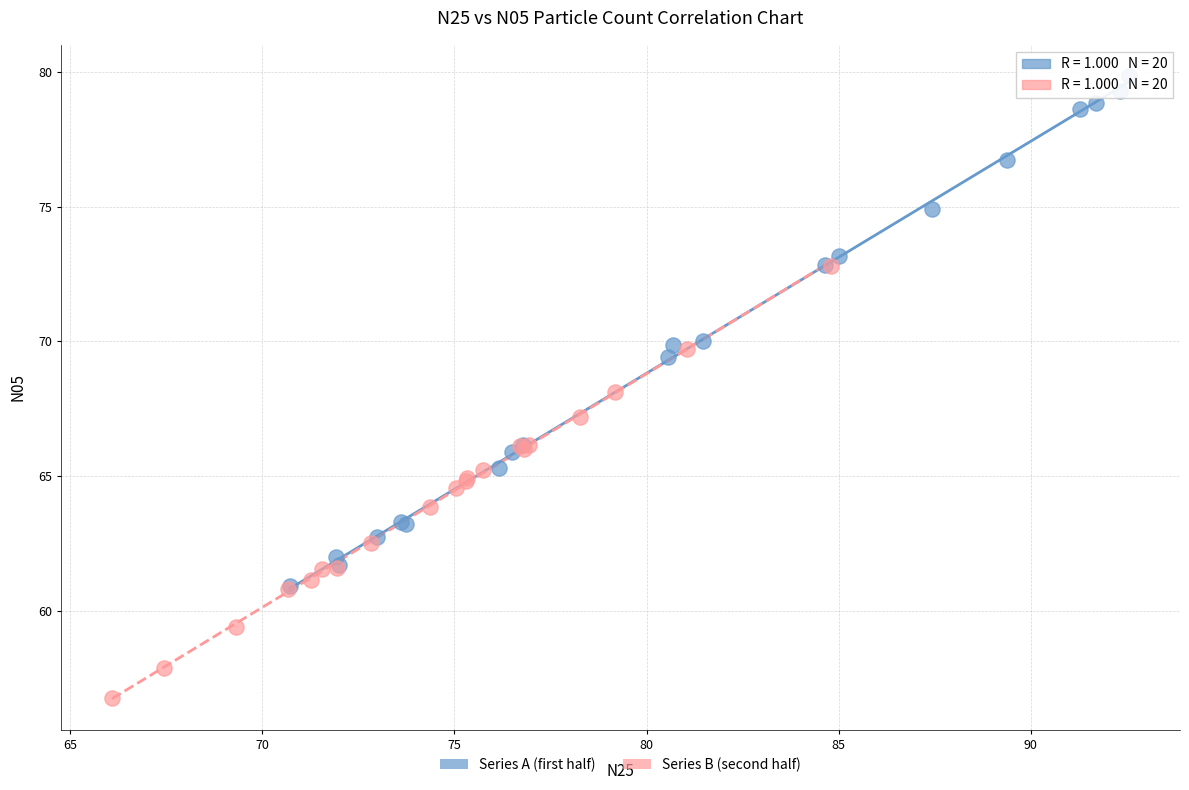

Which series reaches the maximum Y coordinate?

Series A (first half)